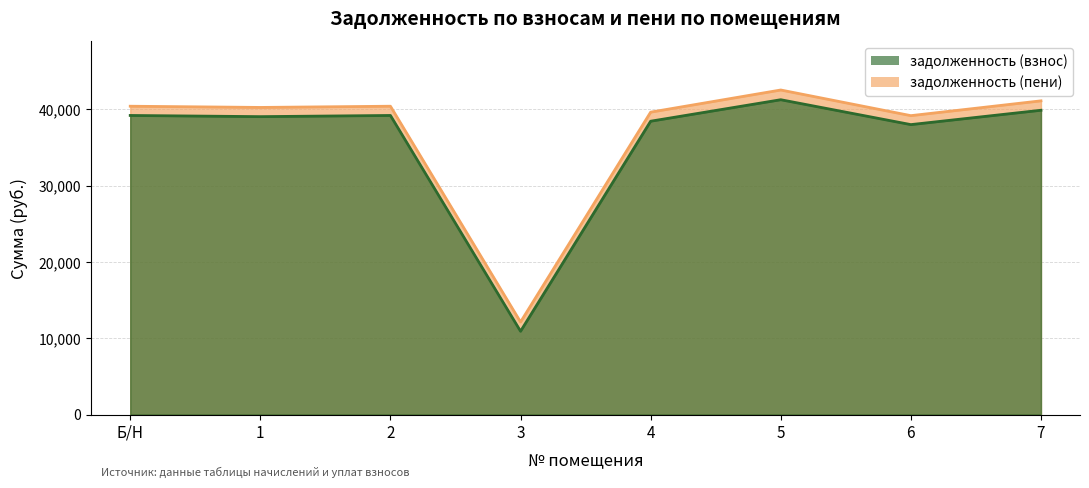

List the series in order of their overall mean, highest first.

задолженность (пени), задолженность (взнос)